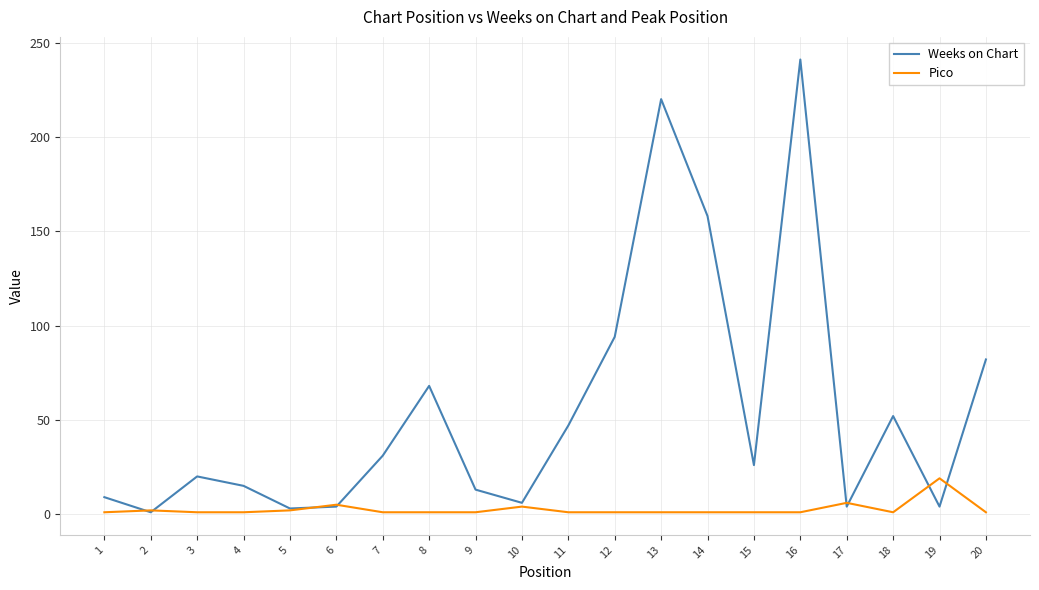

Rank the series at 19 from highest to lowest value.

Pico, Weeks on Chart